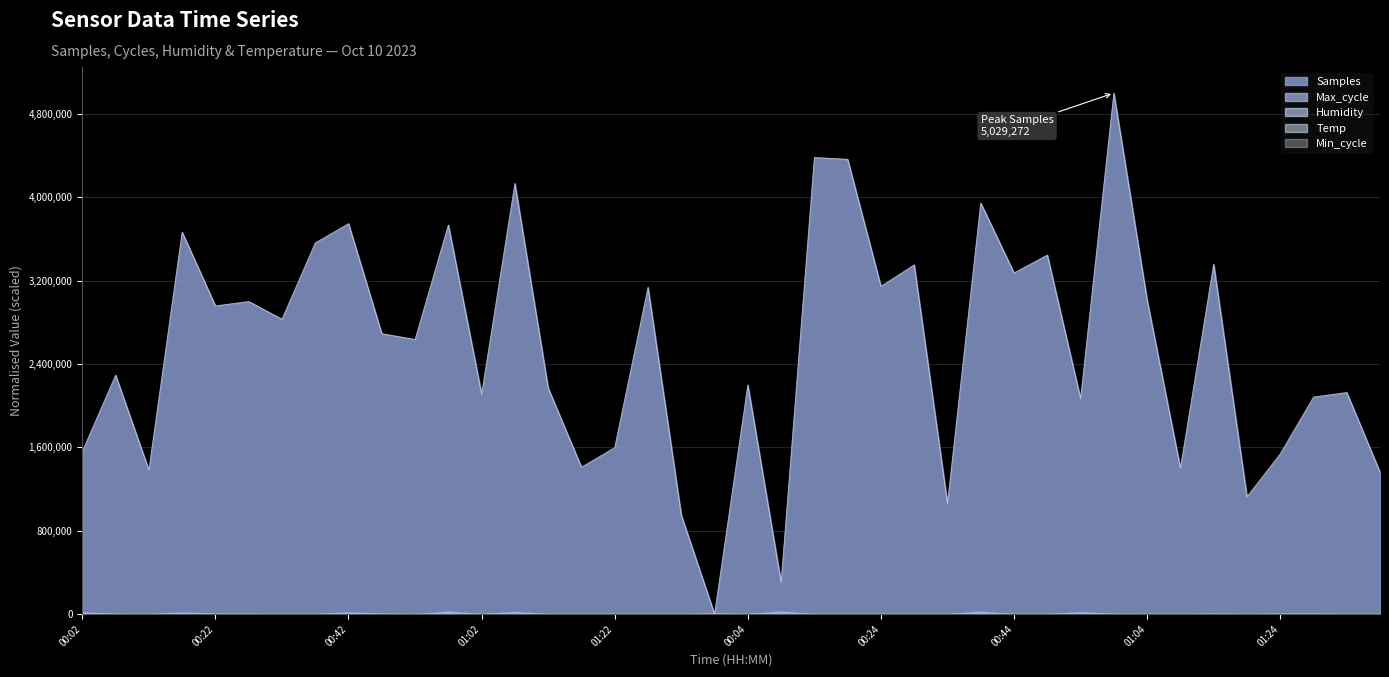

At which label does Samples reach its peak?

00:59